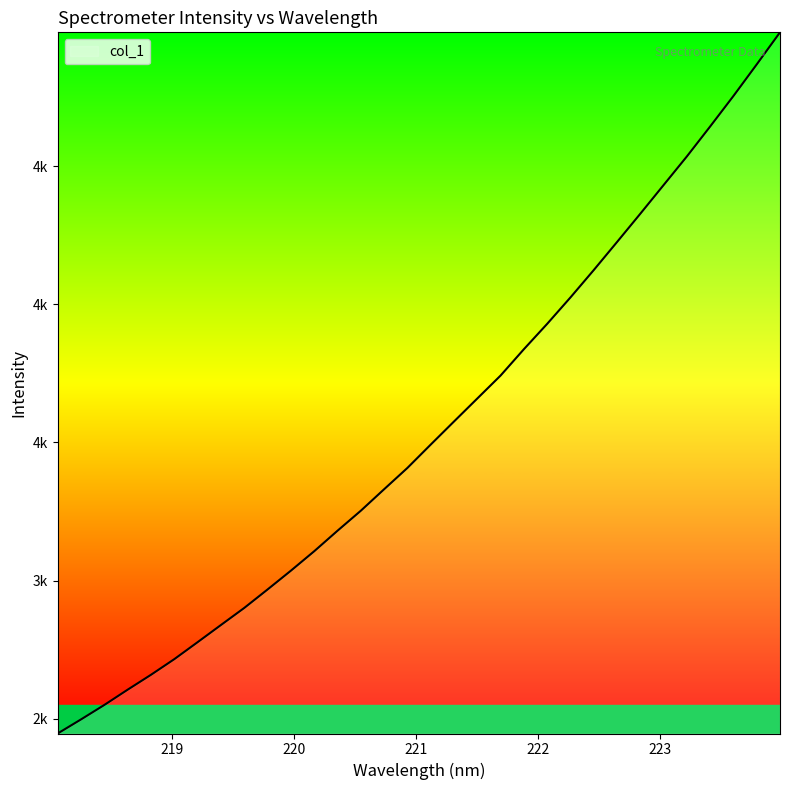

What is the value of the 25th point from the left?

4225.9